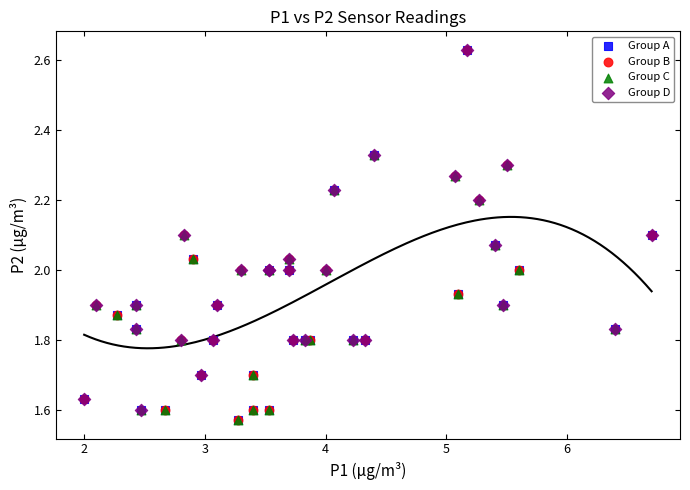

What are all the series names shown in the legend?

Group A, Group B, Group C, Group D